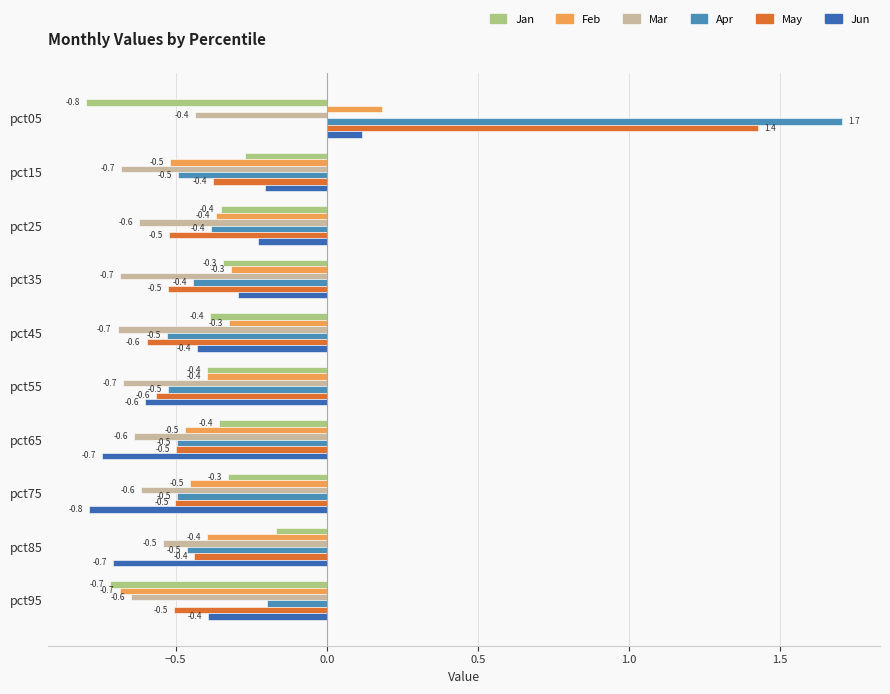

What are all the series names shown in the legend?

Jan, Feb, Mar, Apr, May, Jun